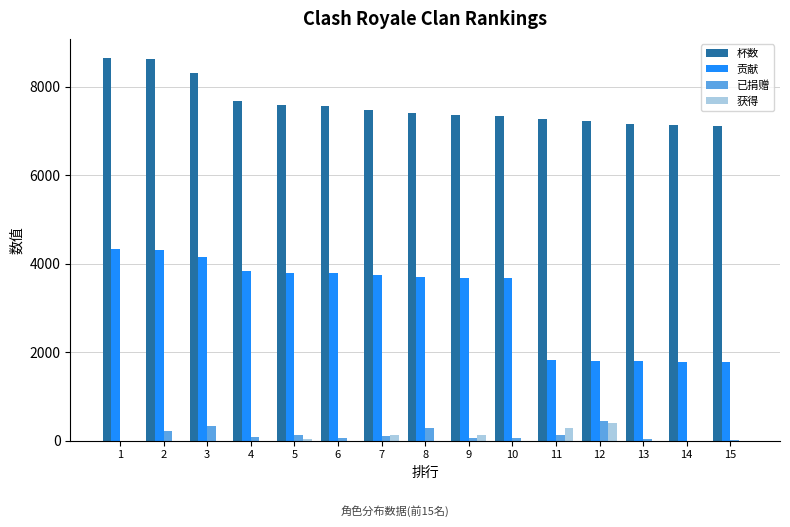

Which series changed the most between 2 and 7?

杯数